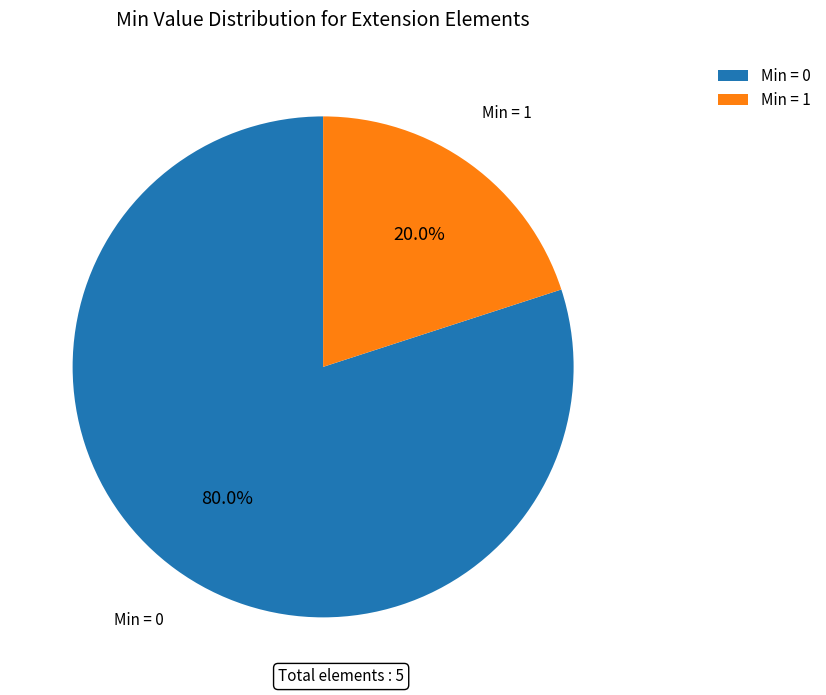

Rank the categories by value from lowest to highest.

Min = 1, Min = 0